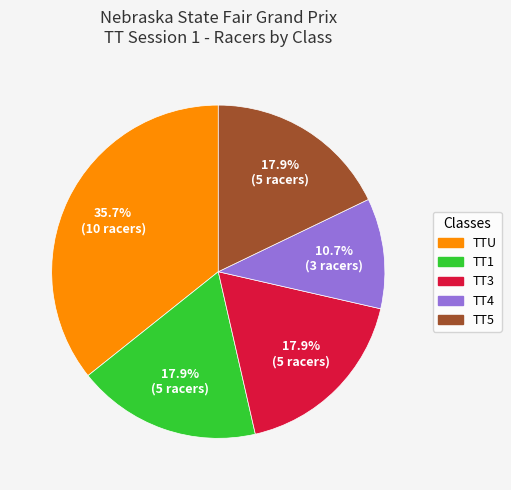

Combined, do TT4 and TTU account for over 50%?

No